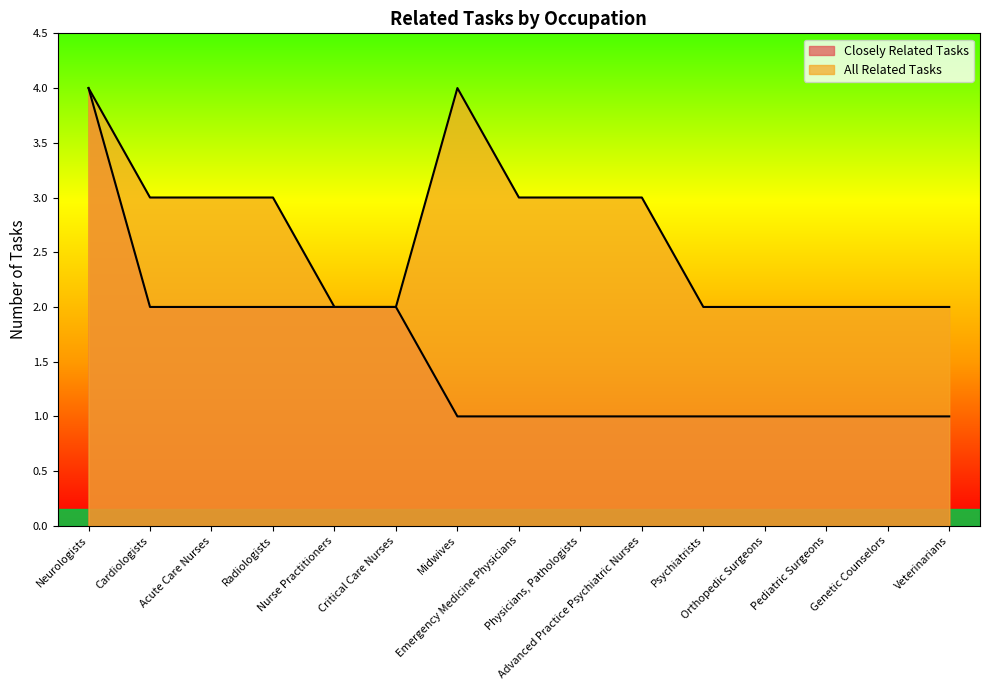

List the series in order of their overall mean, lowest first.

Closely Related Tasks, All Related Tasks